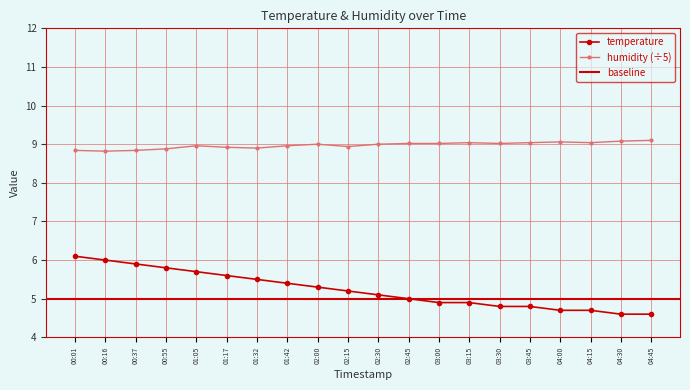

Reading left to right, transcribe all the data shown in this chart.

temperature: 00:01=6.1	00:16=6.0	00:37=5.9	00:55=5.8	01:05=5.7	01:17=5.6	01:32=5.5	01:42=5.4	02:00=5.3	02:15=5.2	02:30=5.1	02:45=5.0	03:00=4.9	03:15=4.9	03:30=4.8	03:45=4.8	04:00=4.7	04:15=4.7	04:30=4.6	04:45=4.6
humidity: 00:01=8.8	00:16=8.8	00:37=8.8	00:55=8.9	01:05=9.0	01:17=8.9	01:32=8.9	01:42=9.0	02:00=9.0	02:15=8.9	02:30=9.0	02:45=9.0	03:00=9.0	03:15=9.0	03:30=9.0	03:45=9.0	04:00=9.1	04:15=9.0	04:30=9.1	04:45=9.1